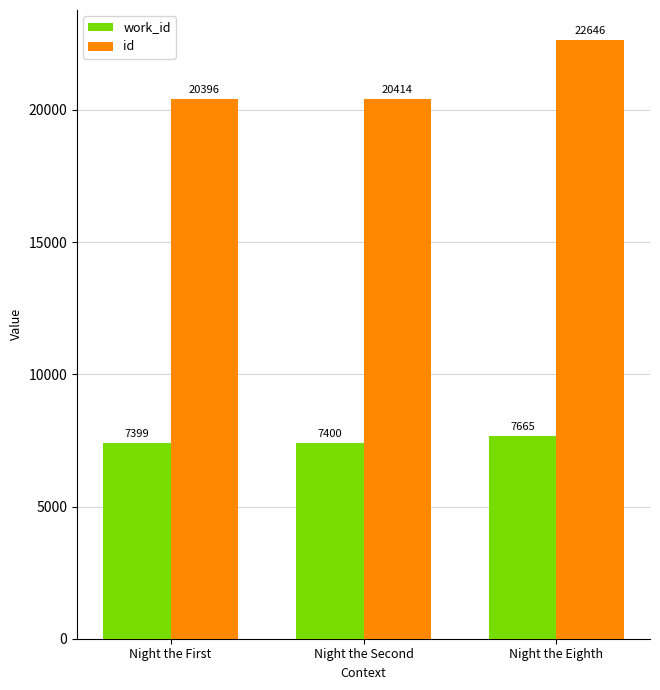

What is the label of the 1st bar from the left?

Night the First